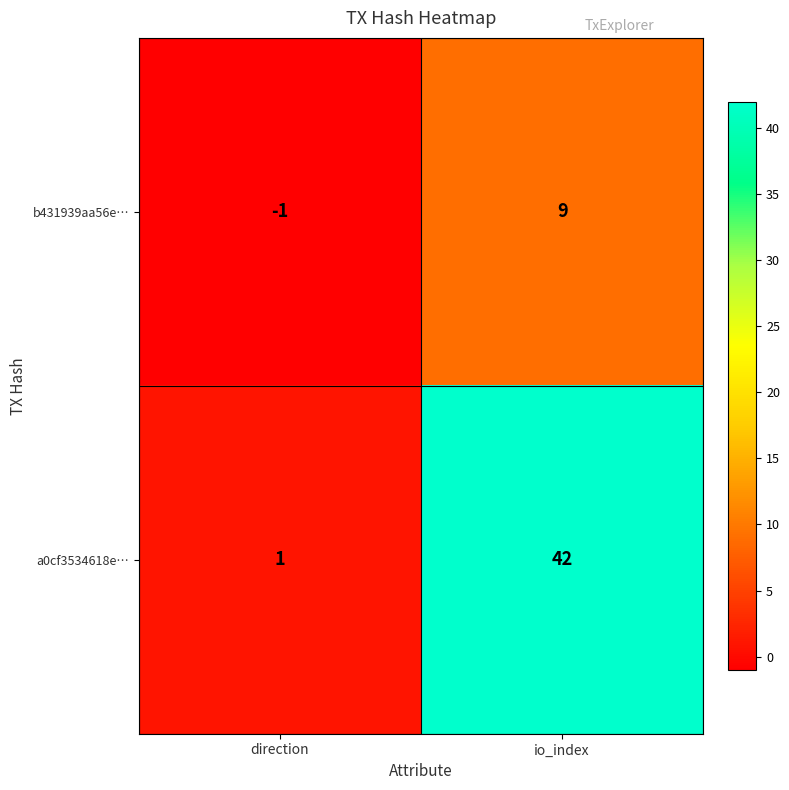

How many distinct data groups are displayed?

2